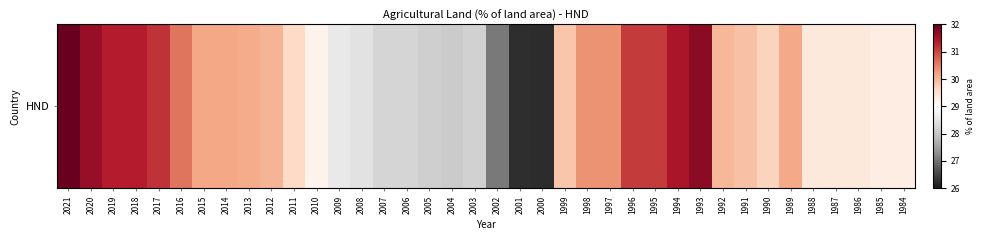

What is the difference between the second highest and second lowest values?

5.5